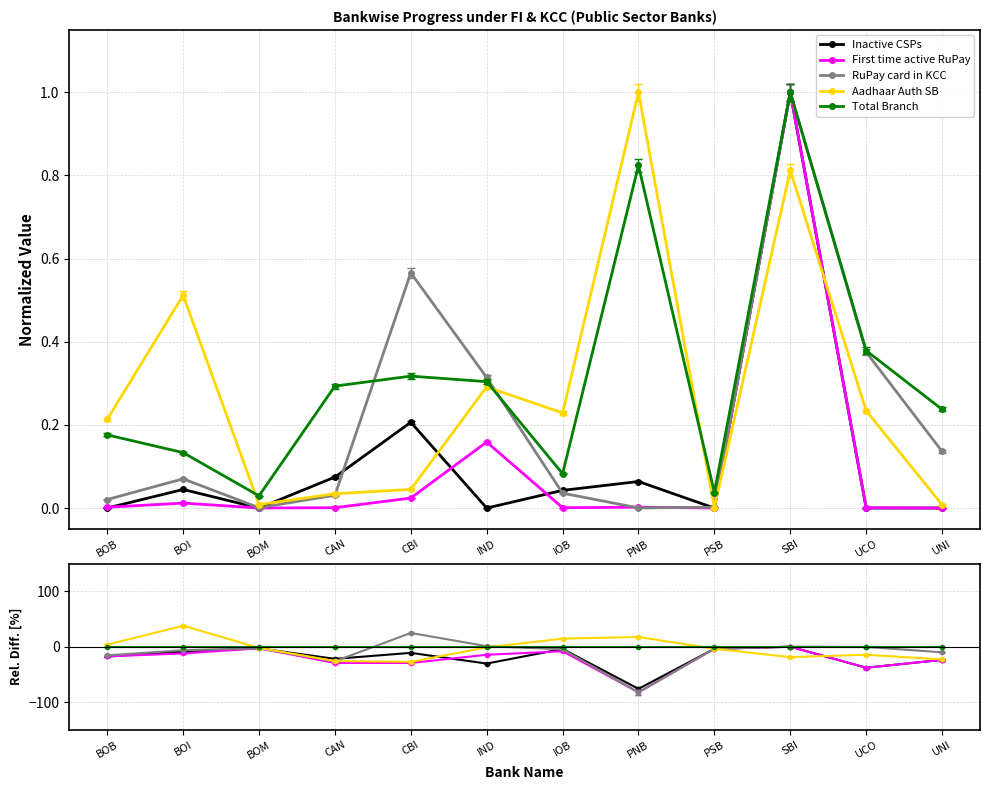

What is the difference between the maximum and minimum values in the First time active RuPay series?

82.2